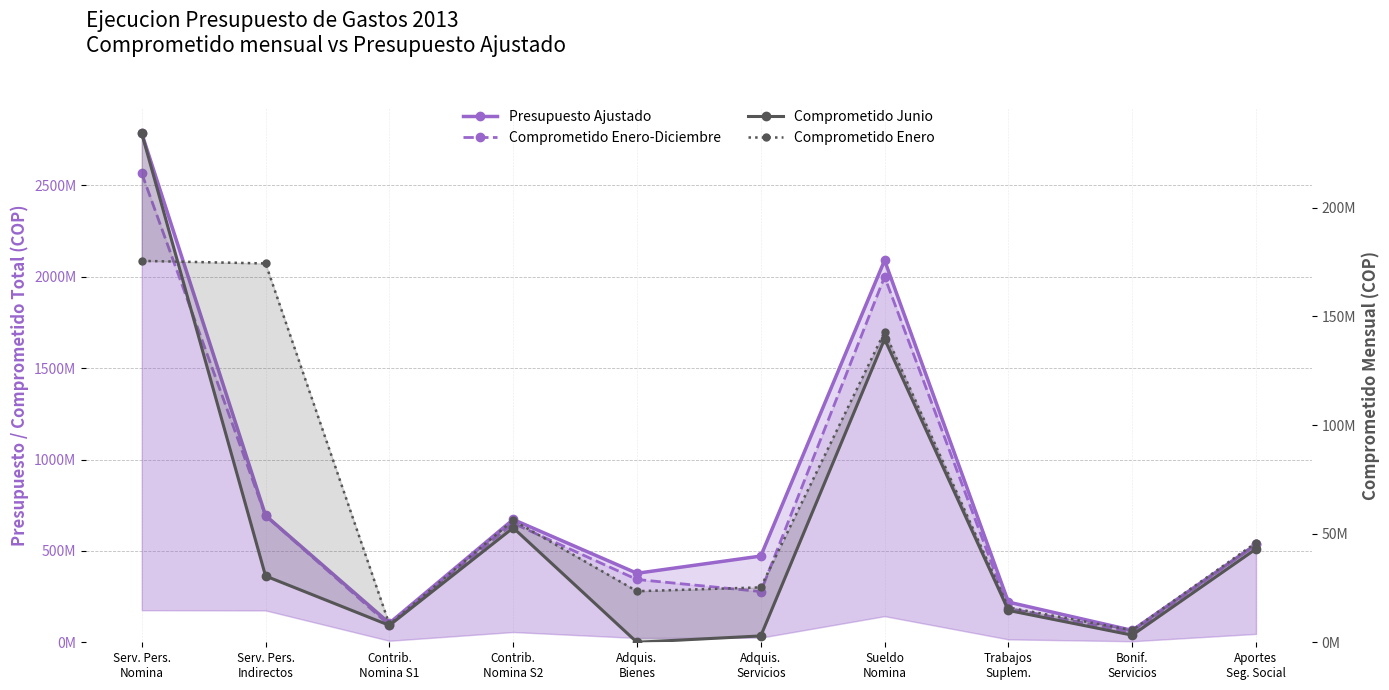

True or false: Comprometido Enero has more than 1 points higher than both neighbors.

True